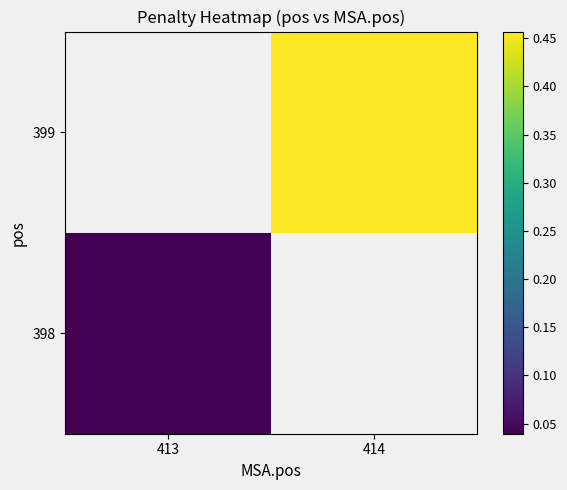

Is the value of 399 at 413 greater than the value of 398 at 413?

No